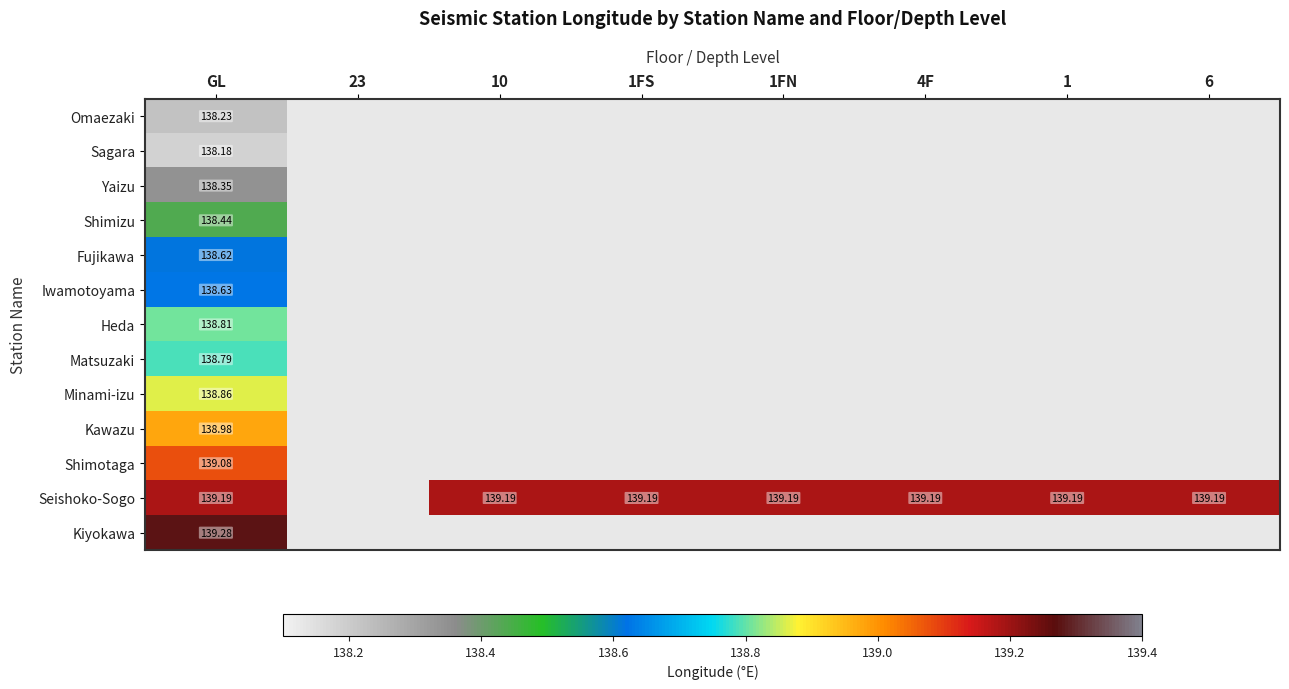

At GL, list the series in order from smallest to largest.

Sagara, Omaezaki, Yaizu, Shimizu, Fujikawa, Iwamotoyama, Matsuzaki, Heda, Minami-izu, Kawazu, Shimotaga, Seishoko-Sogo, Kiyokawa